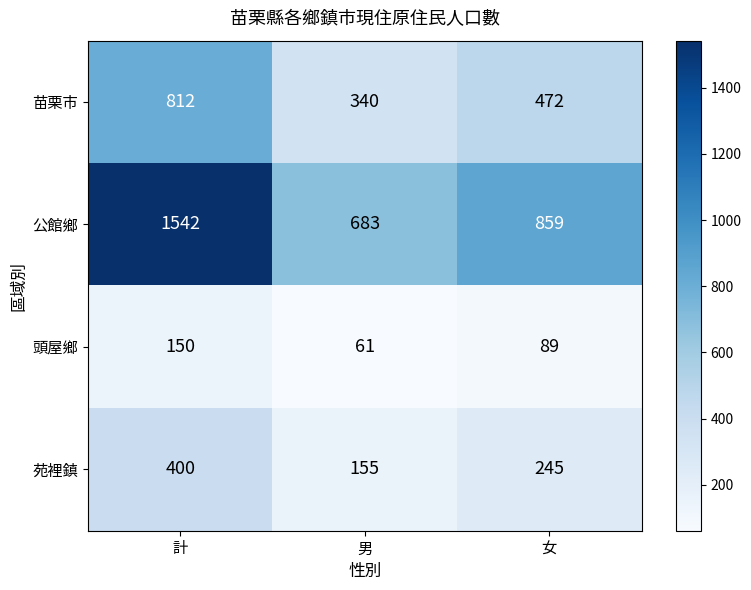

Which series has the largest total across all categories?

公館鄉